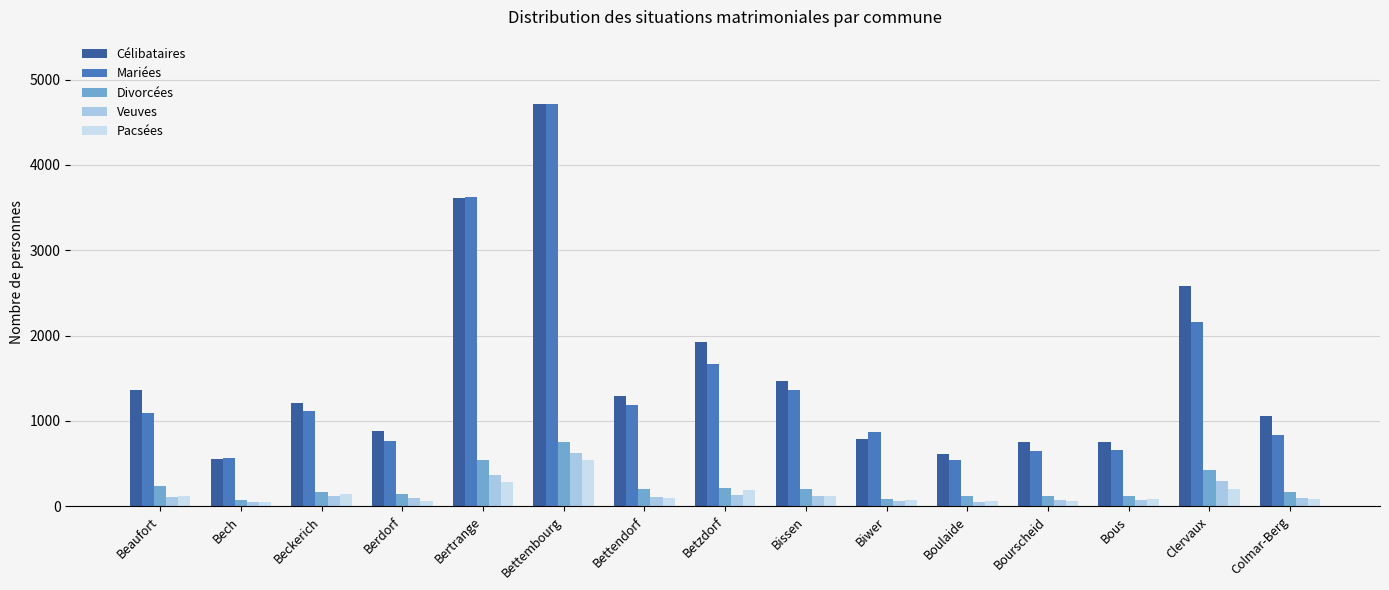

What is the difference between the maximum and minimum values in the Pacsées series?

498